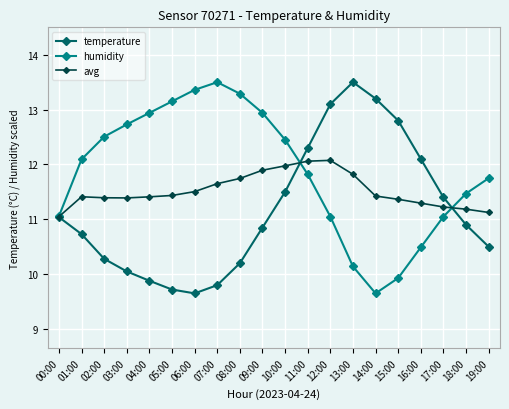

What is the maximum value shown in the chart?

13.5